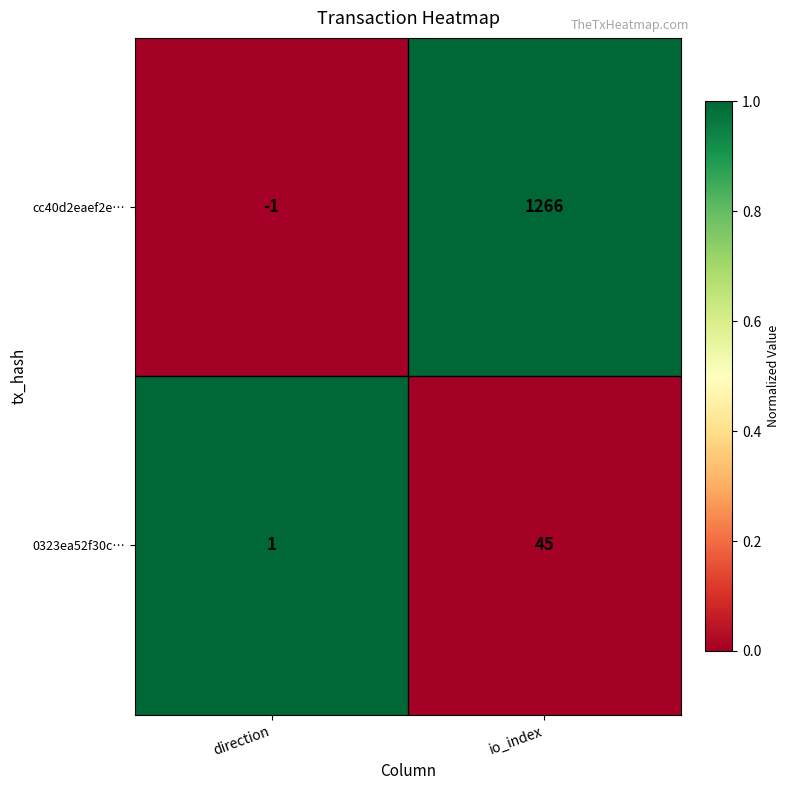

How many series are shown in this chart?

2